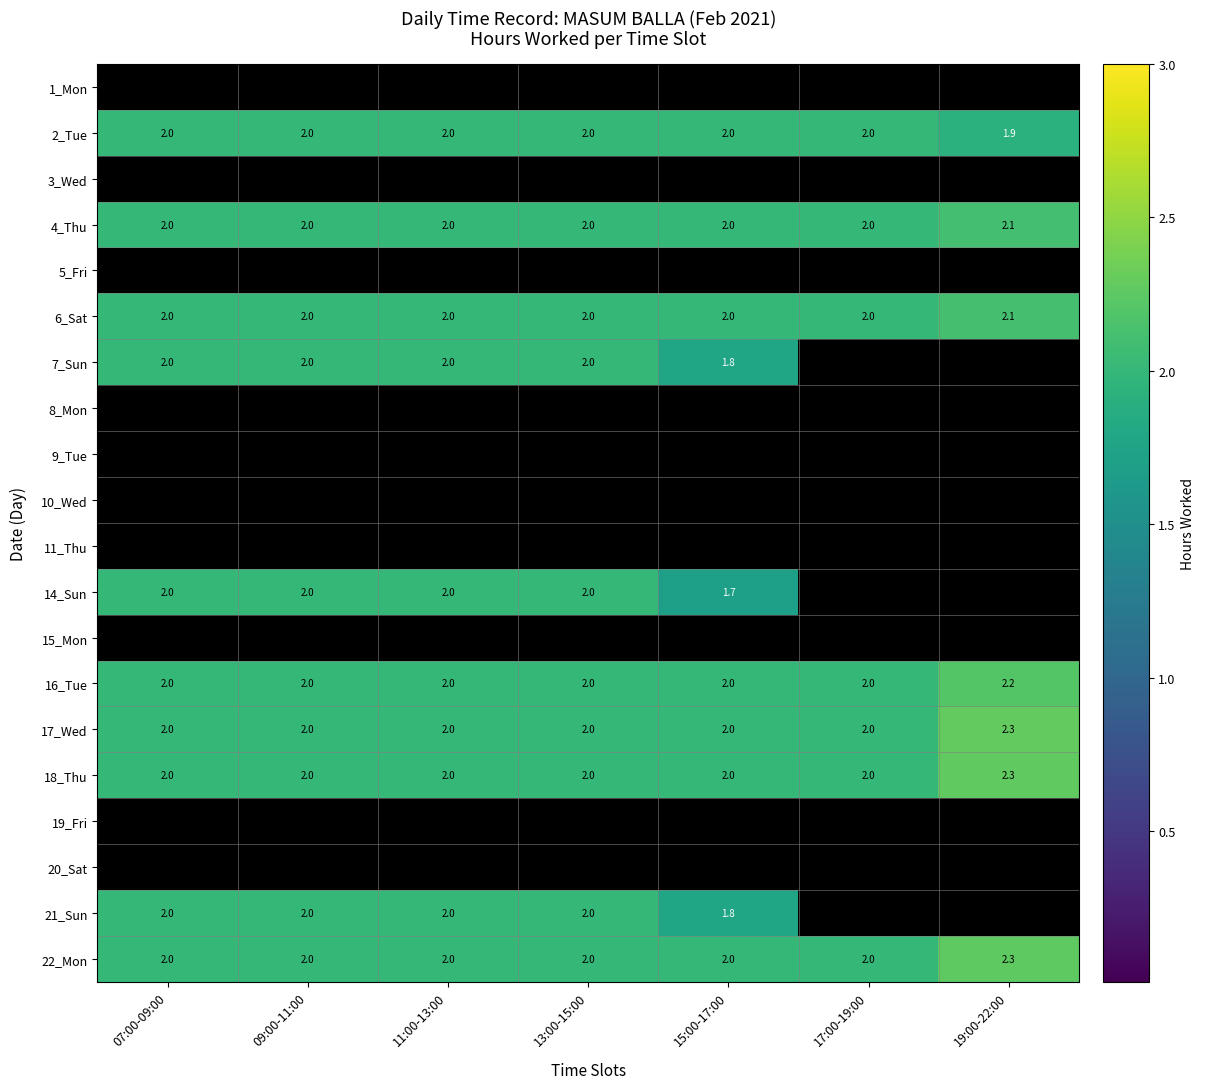

Read the 17_Wed value at 17:00-19:00.

2.0